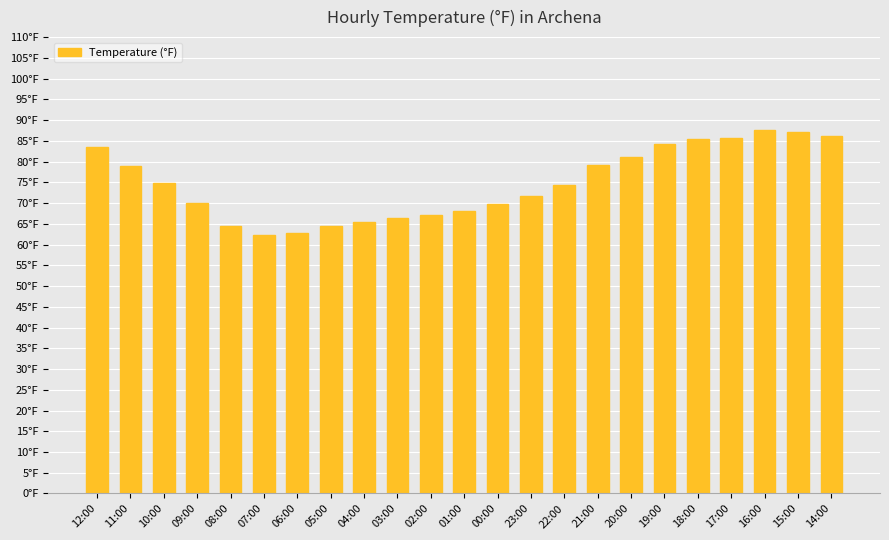

Reading left to right, transcribe all the data shown in this chart.

12:00=83.5	11:00=79.0	10:00=74.8	09:00=70.0	08:00=64.4	07:00=62.2	06:00=62.8	05:00=64.4	04:00=65.5	03:00=66.4	02:00=67.1	01:00=68.2	00:00=69.8	23:00=71.6	22:00=74.3	21:00=79.2	20:00=81.0	19:00=84.2	18:00=85.5	17:00=85.6	16:00=87.6	15:00=87.1	14:00=86.2